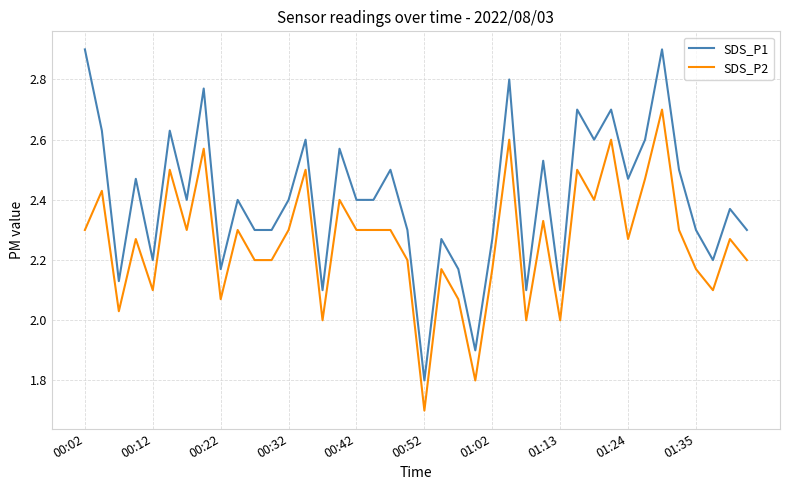

What is the minimum value for SDS_P1?

1.8